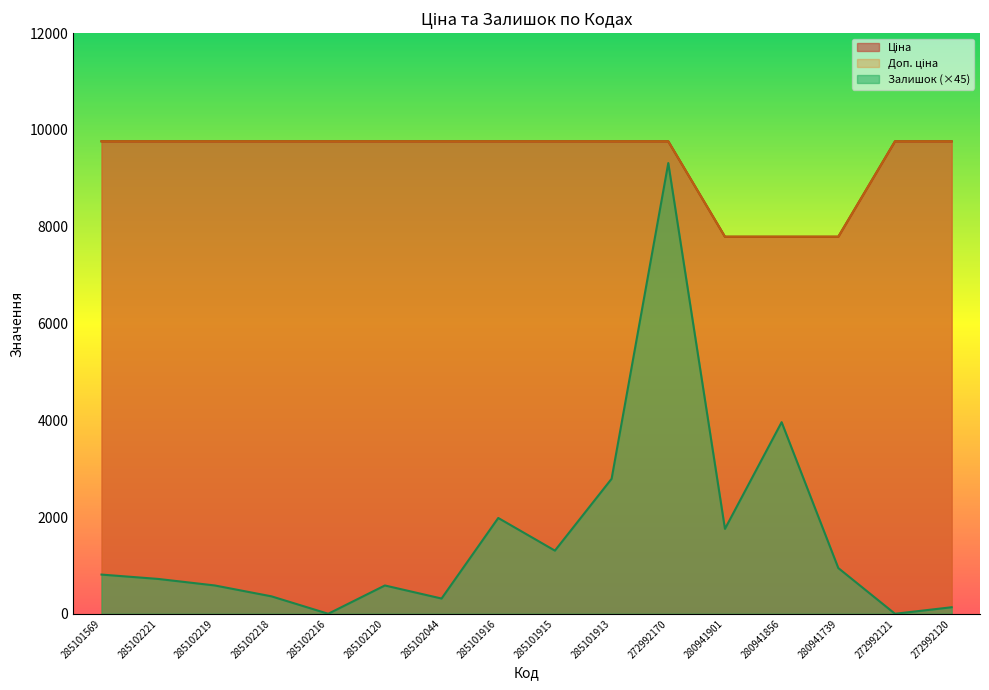

What is the minimum value for Доп. ціна?

7792.9